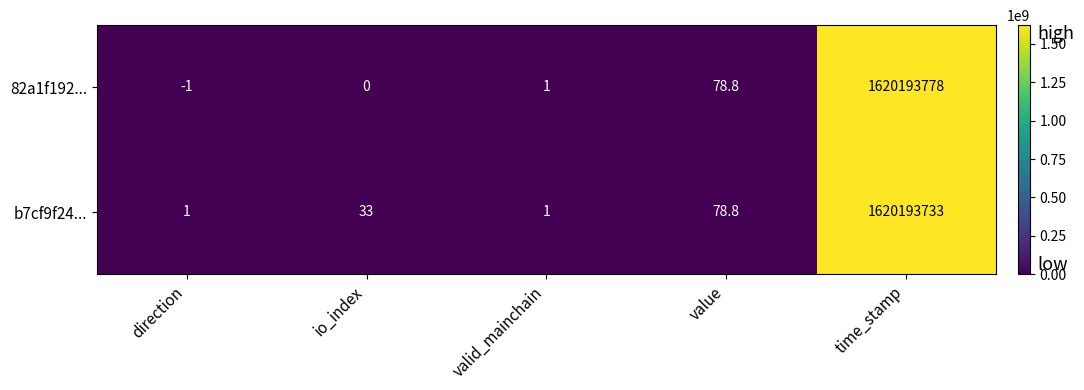

What is the sum of all 82a1f192... values?

1620193856.8